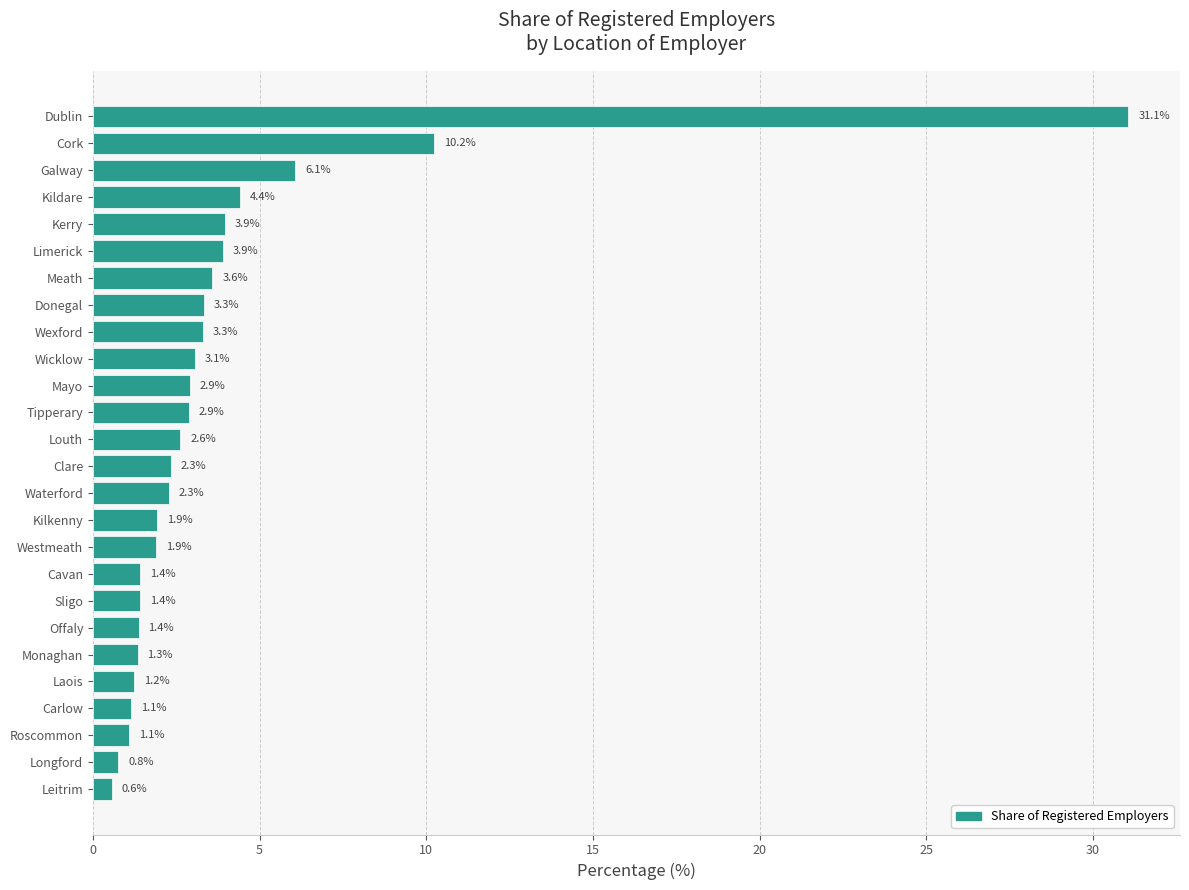

Which category has the highest value across all series?

Dublin